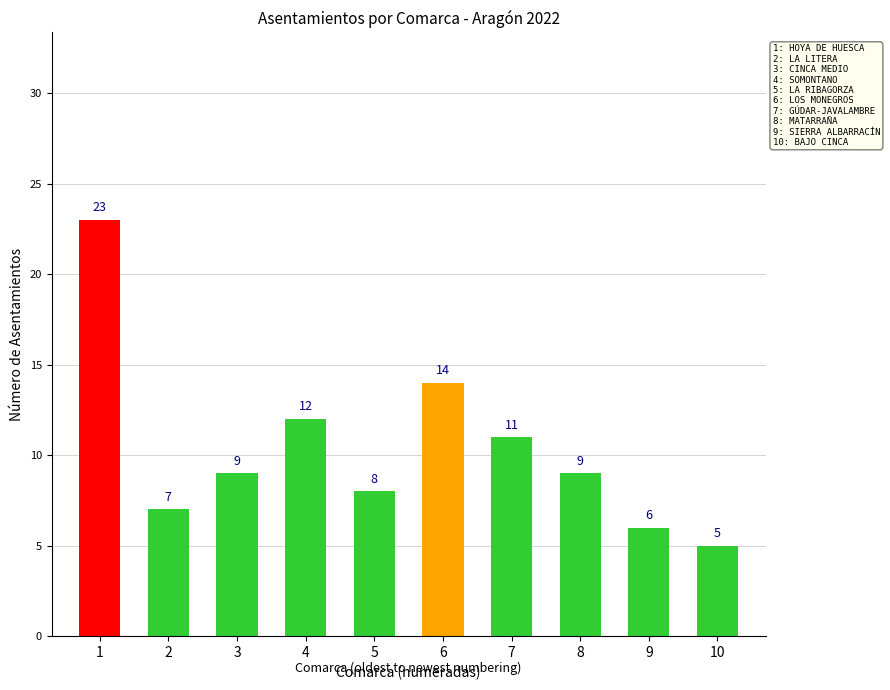

Reading left to right, transcribe all the data shown in this chart.

1=23	2=7	3=9	4=12	5=8	6=14	7=11	8=9	9=6	10=5